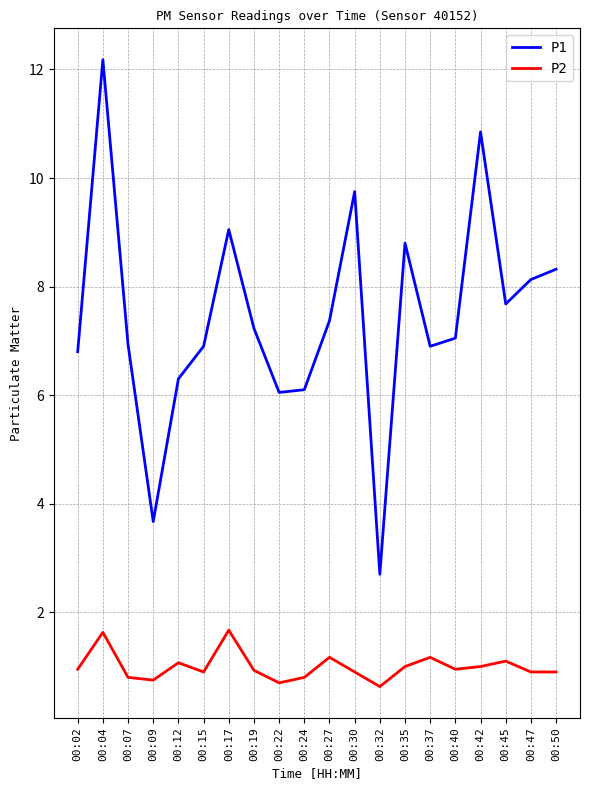

The P2 series shows 0.5 at 00:37. True or false?

False